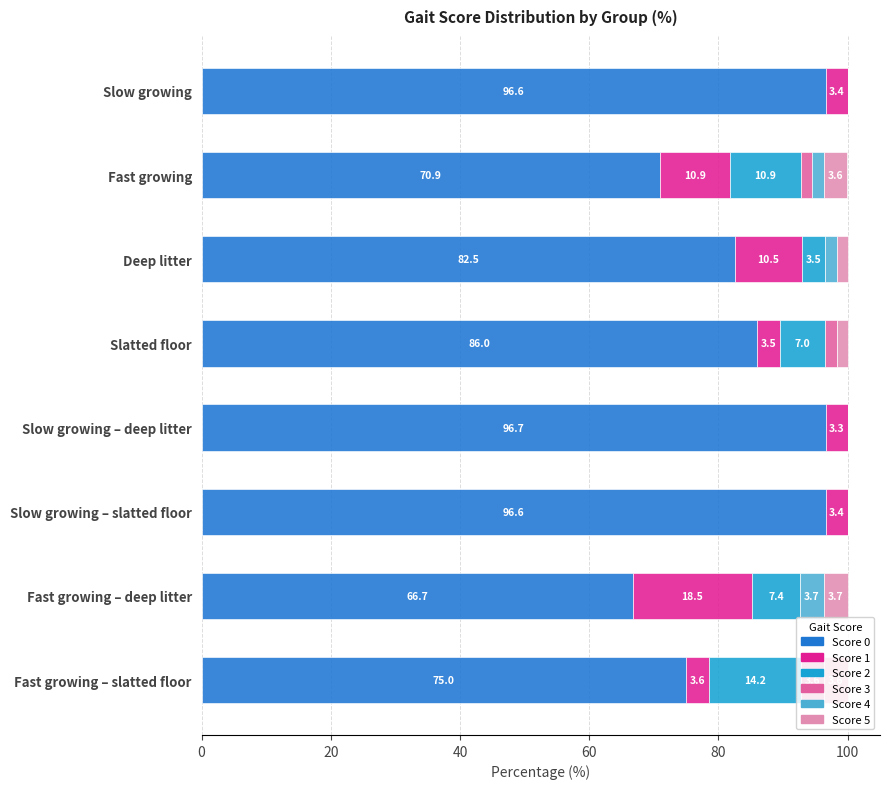

Where is Score 0 nearest to the value 81?

Deep litter